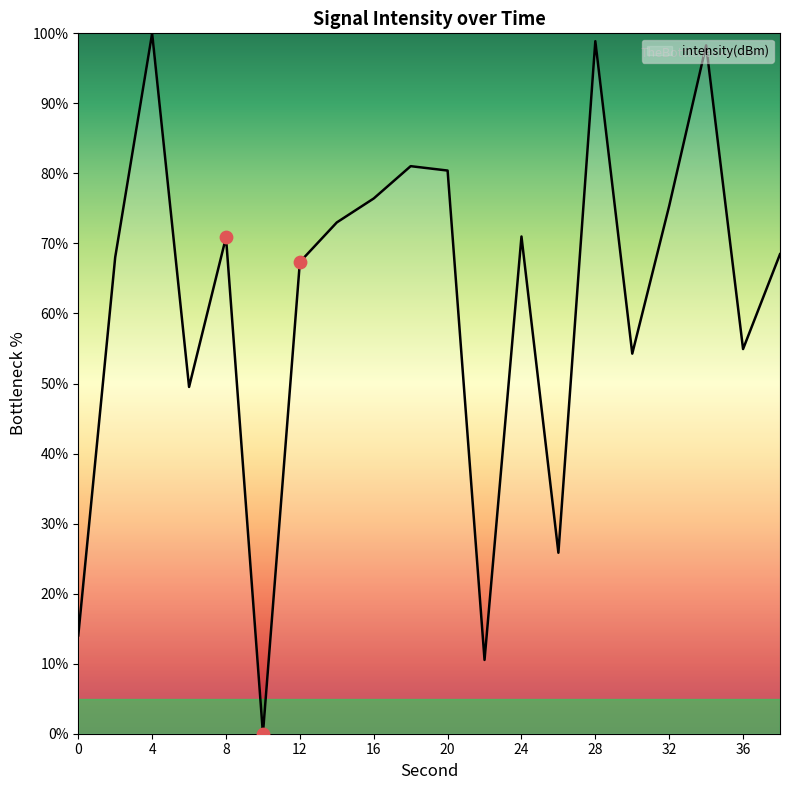

What is the difference between the maximum and minimum values?

100.0